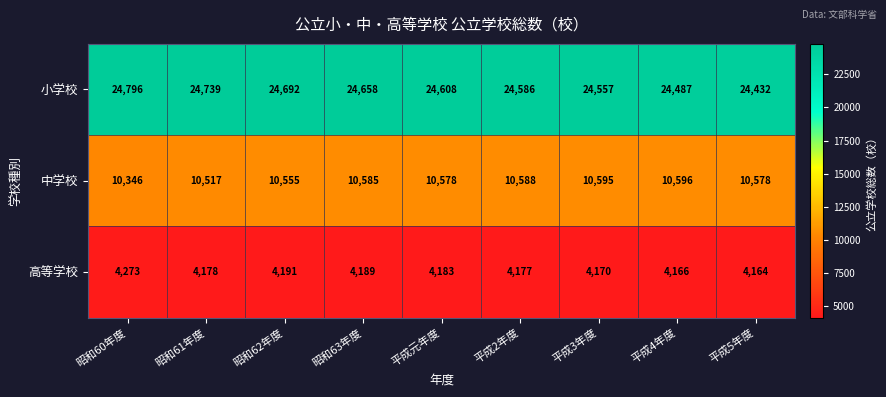

Reading left to right, list all the values displayed in this chart.

小学校: 昭和60年度=24796	昭和61年度=24739	昭和62年度=24692	昭和63年度=24658	平成元年度=24608	平成2年度=24586	平成3年度=24557	平成4年度=24487	平成5年度=24432
中学校: 昭和60年度=10346	昭和61年度=10517	昭和62年度=10555	昭和63年度=10585	平成元年度=10578	平成2年度=10588	平成3年度=10595	平成4年度=10596	平成5年度=10578
高等学校: 昭和60年度=4273	昭和61年度=4178	昭和62年度=4191	昭和63年度=4189	平成元年度=4183	平成2年度=4177	平成3年度=4170	平成4年度=4166	平成5年度=4164